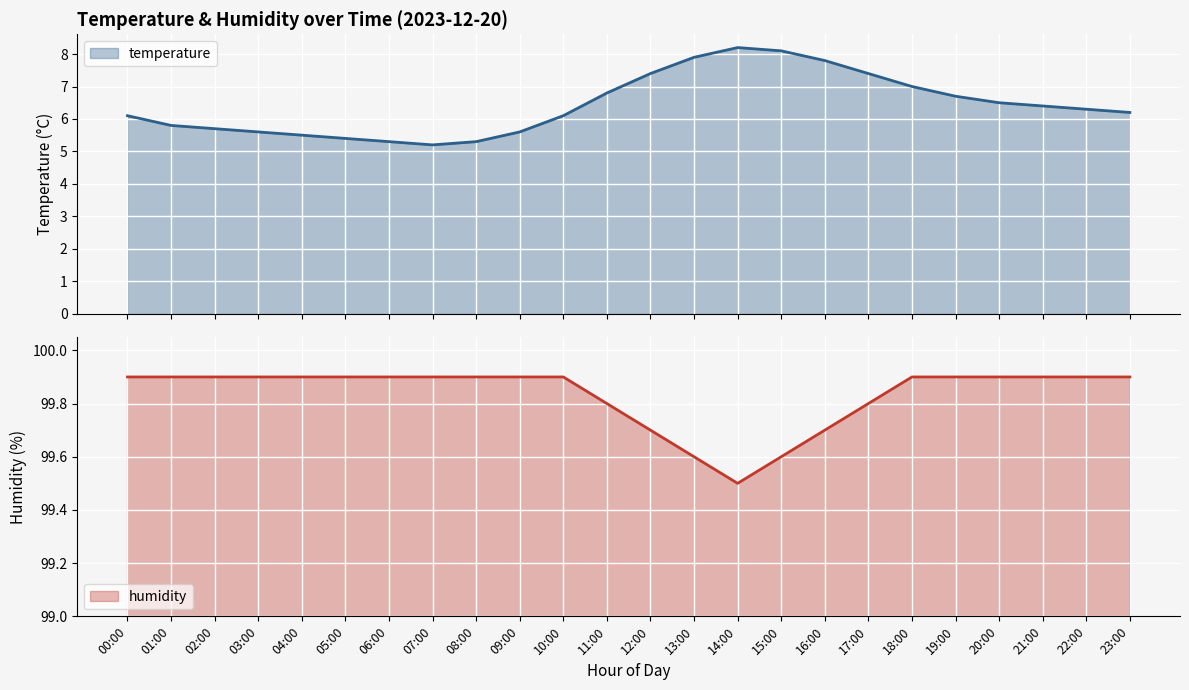

What is the value of the temperature point at the 8th from the left?

5.2